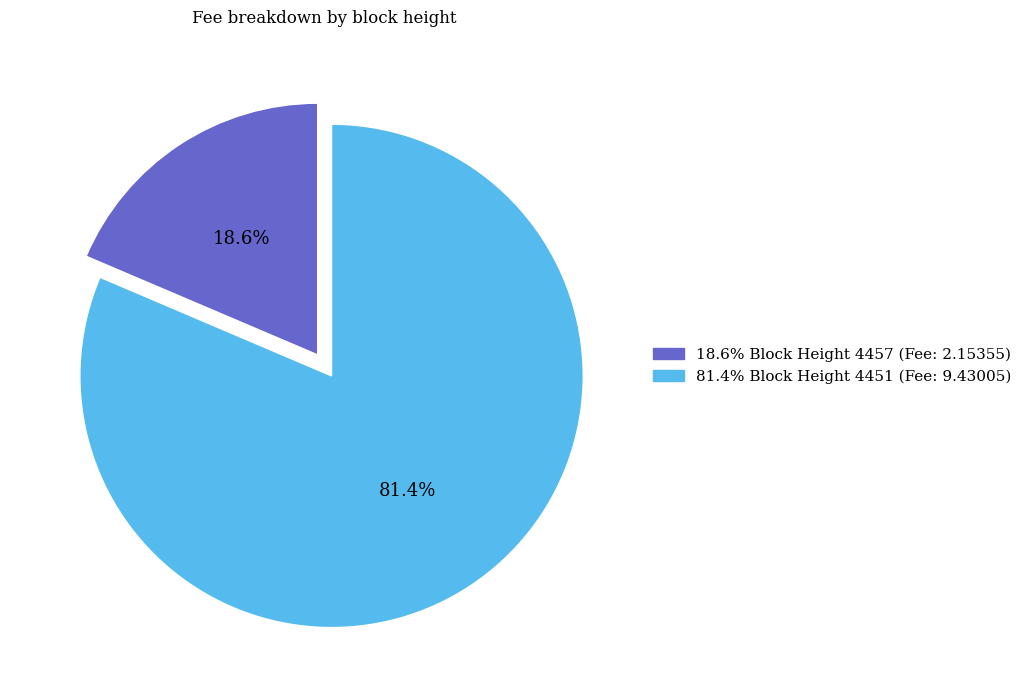

Is there any slice that represents more than half of the pie?

Yes